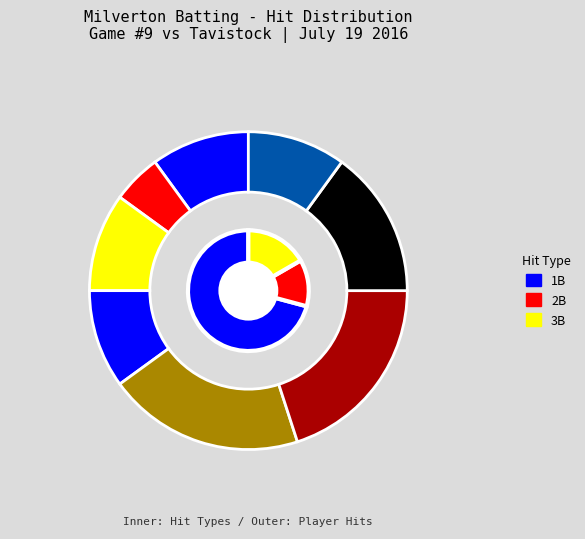

Does TREVOR KUEPFER represent more than half of the total?

No